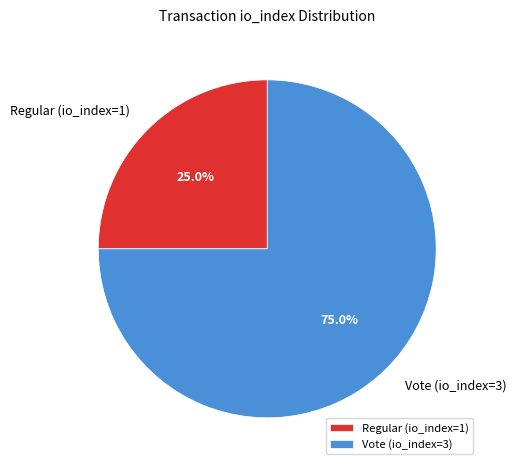

To the nearest percent, what portion does Regular (io_index=1) represent?

25%